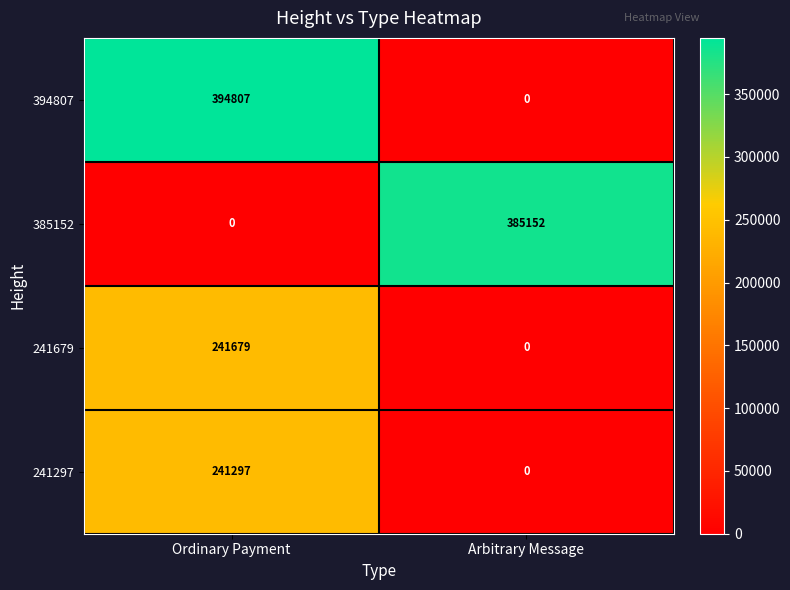

Which series has the largest range (max minus min)?

394807